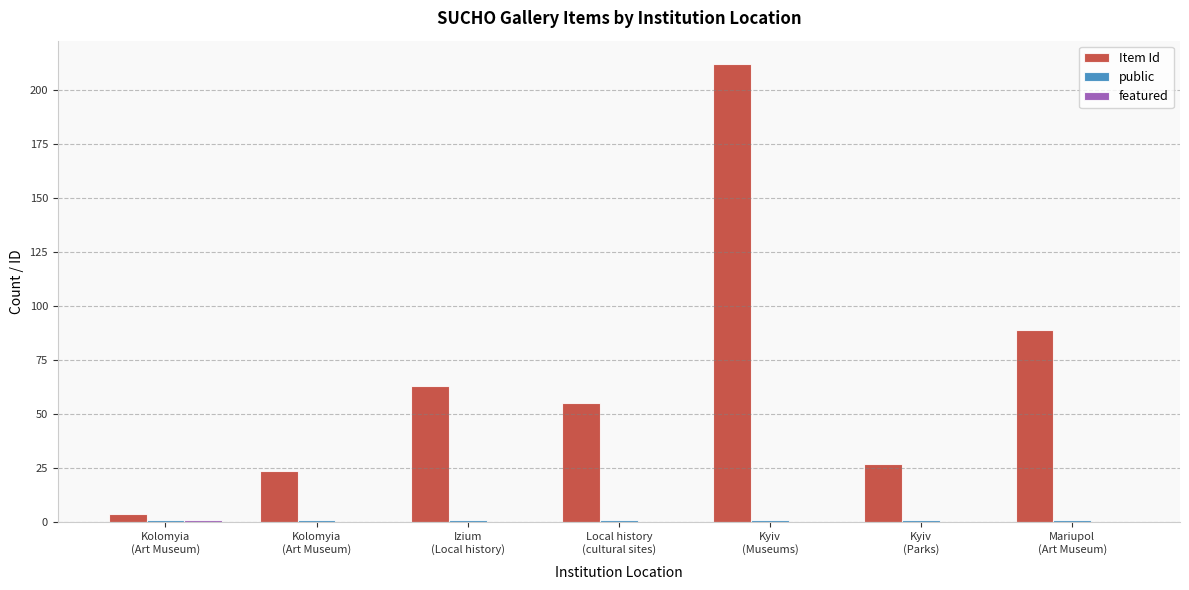

Which series has the largest total across all categories?

Item Id